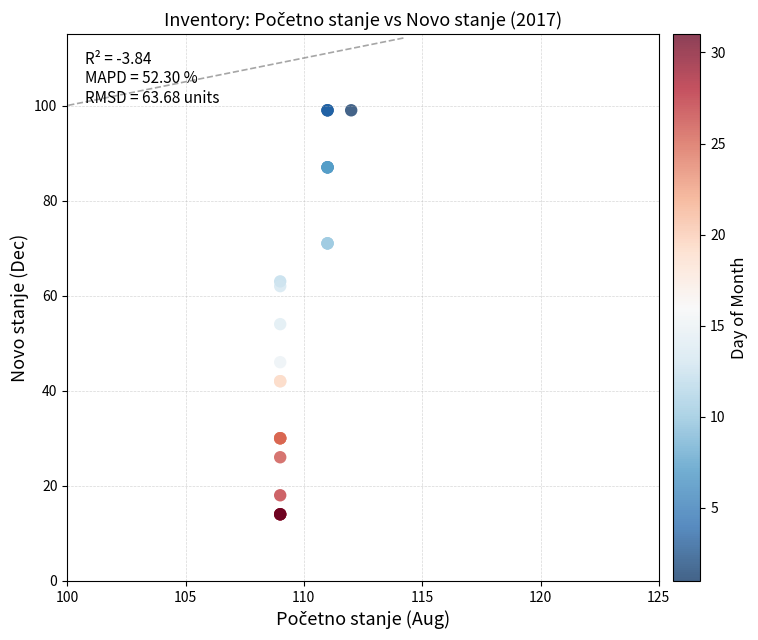

What Y value in the scatter plot is closest to 56?

54